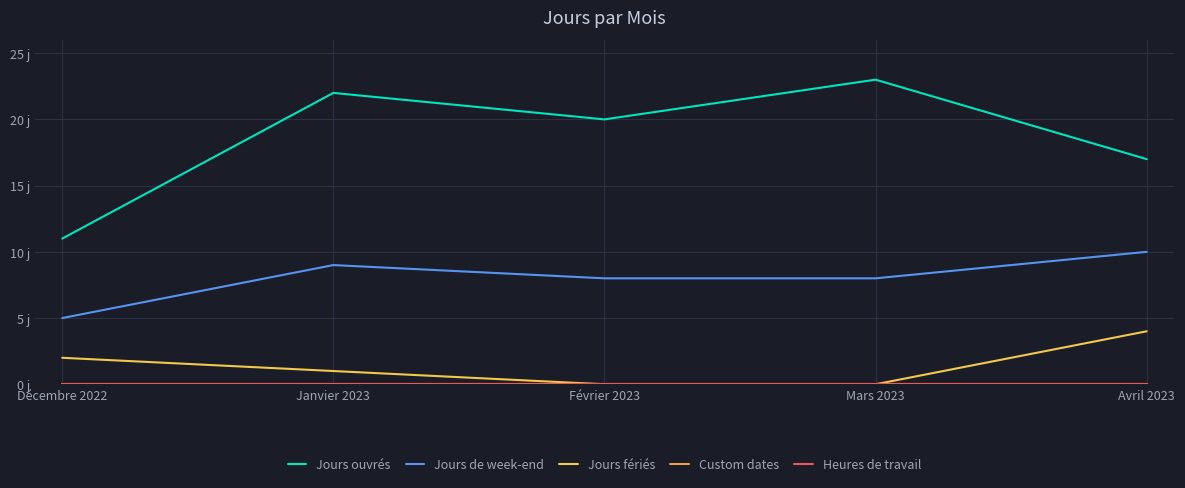

Does the chart display data point markers on the line(s)?

No